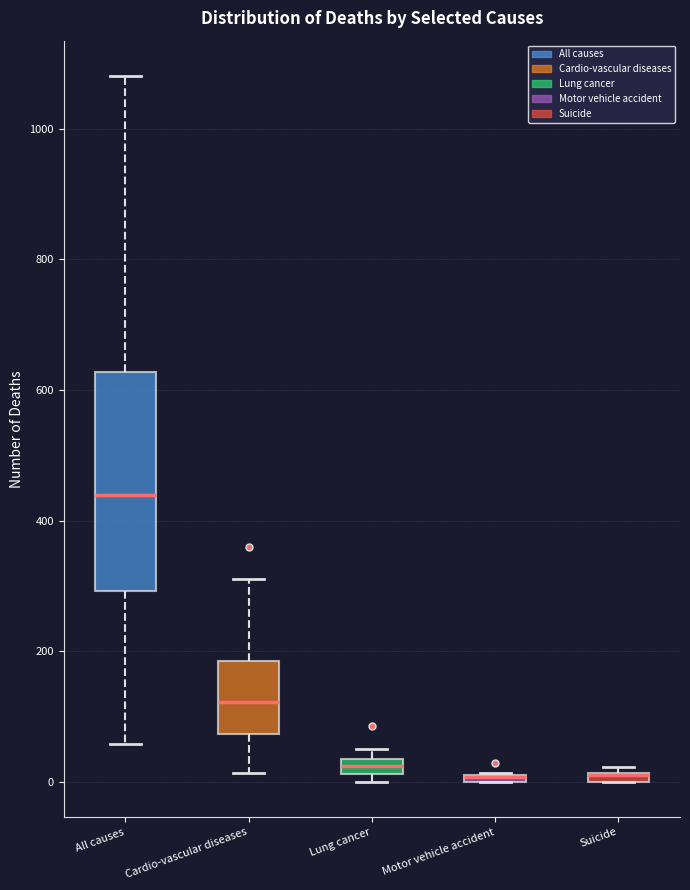

Where does the upper whisker of the box for All causes end on the y-axis? The values are not printed on the chart, so give them approximately, as read against the axis.

1080